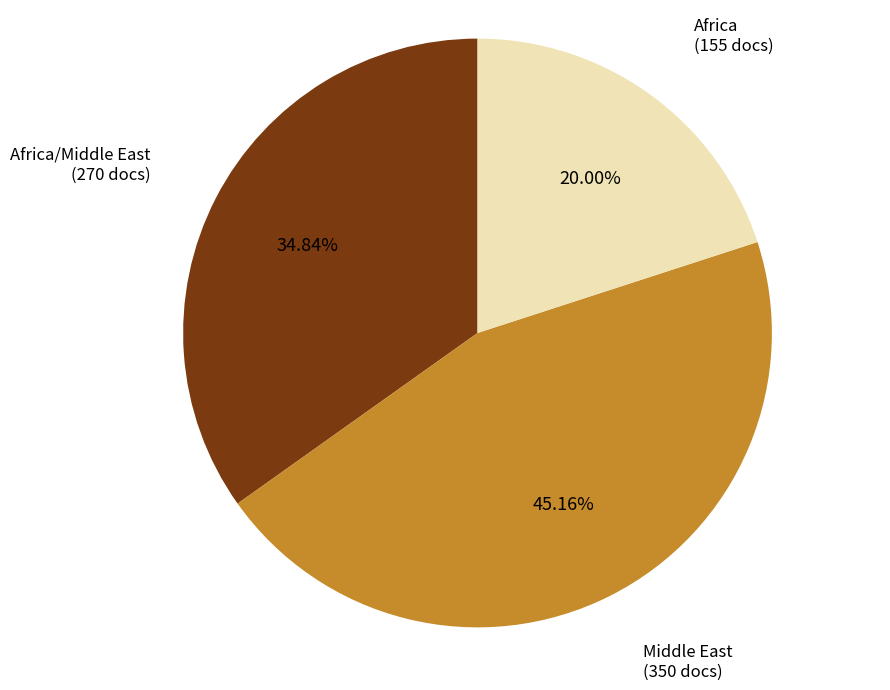

Is there any slice that represents more than half of the pie?

No